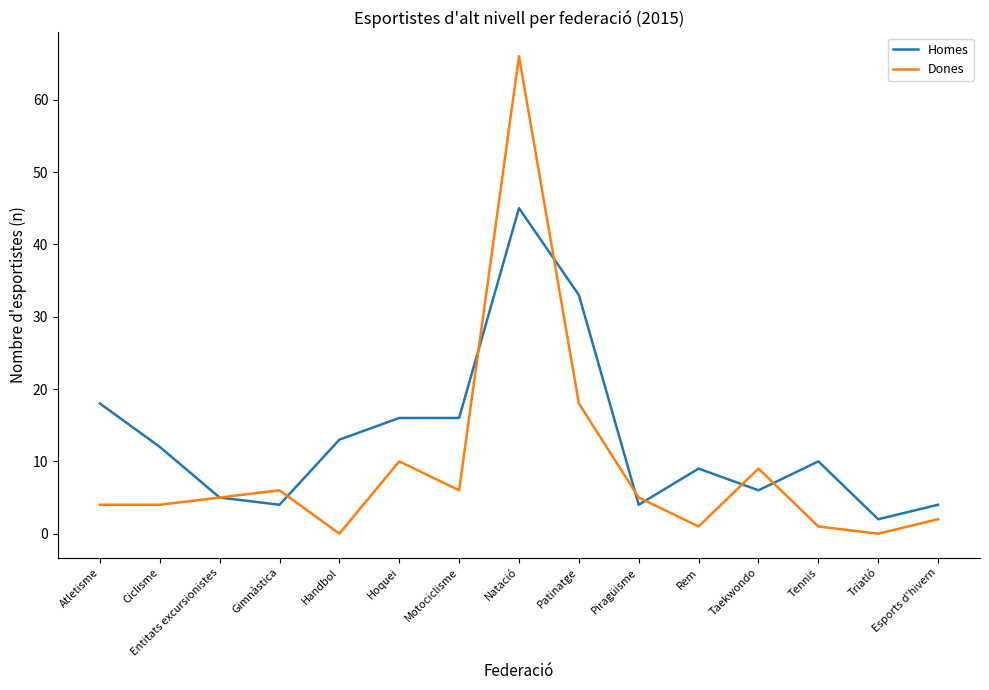

Count the number of categories in the chart.

15